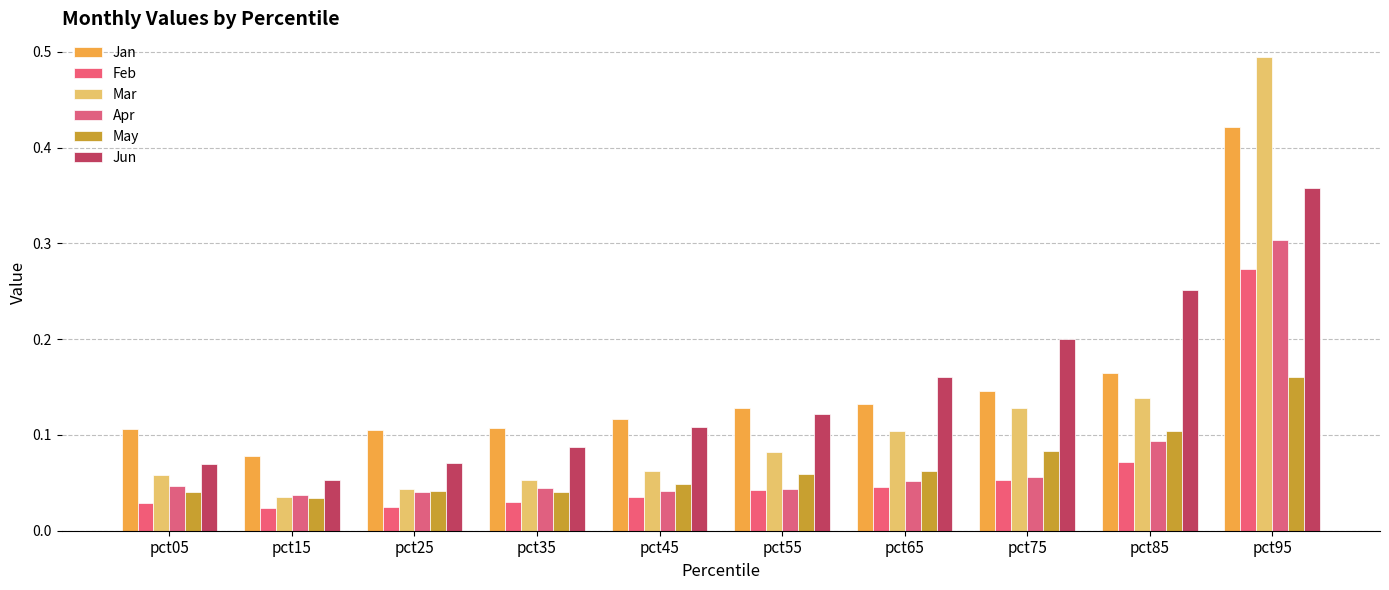

At how many categories does at least one series exceed 0?

10